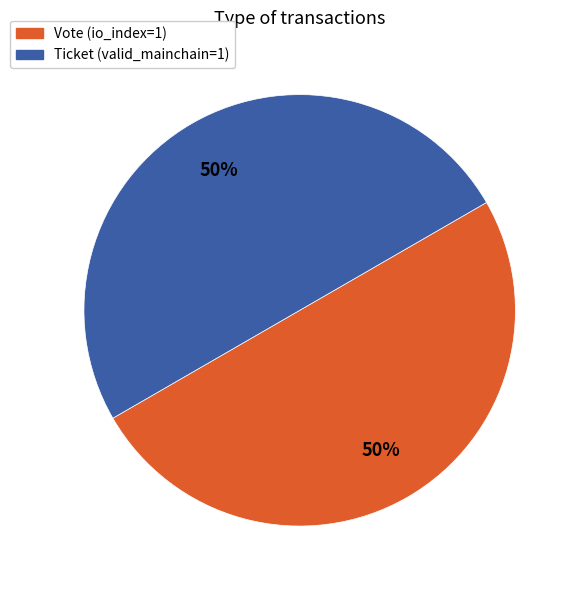

To the nearest percent, what is the difference between the largest and smallest slice percentages?

0%